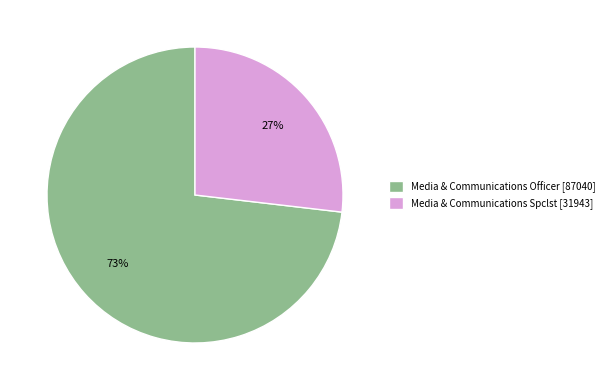

True or false: Media & Communications Officer accounts for 84% of the total.

False